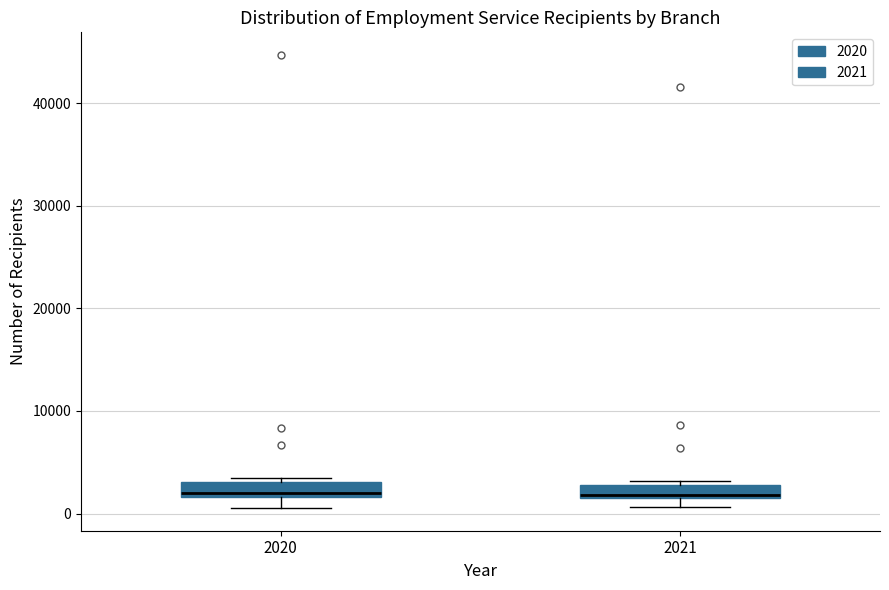

Where is the upper edge of the box at x = 2021 on the y-axis? The values are not printed on the chart, so give them approximately, as read against the axis.

3000